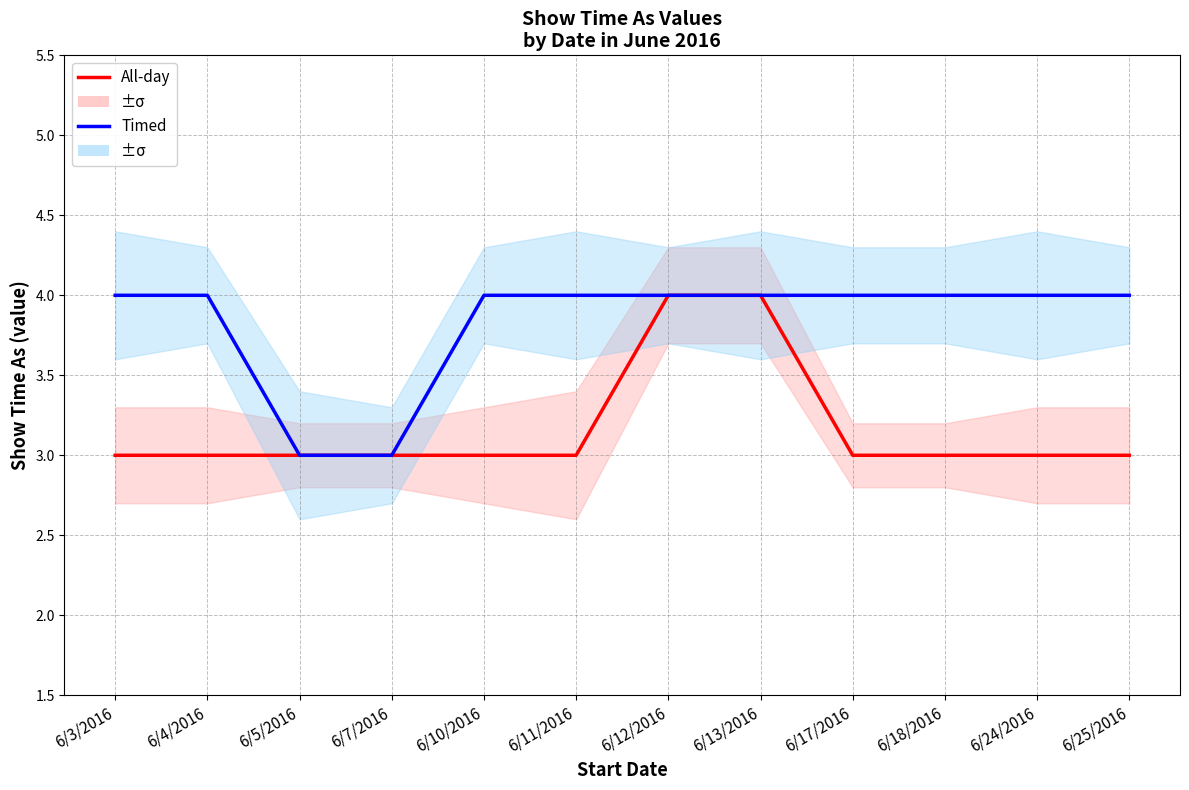

What is the difference between the highest and lowest values at 6/4/2016?

1